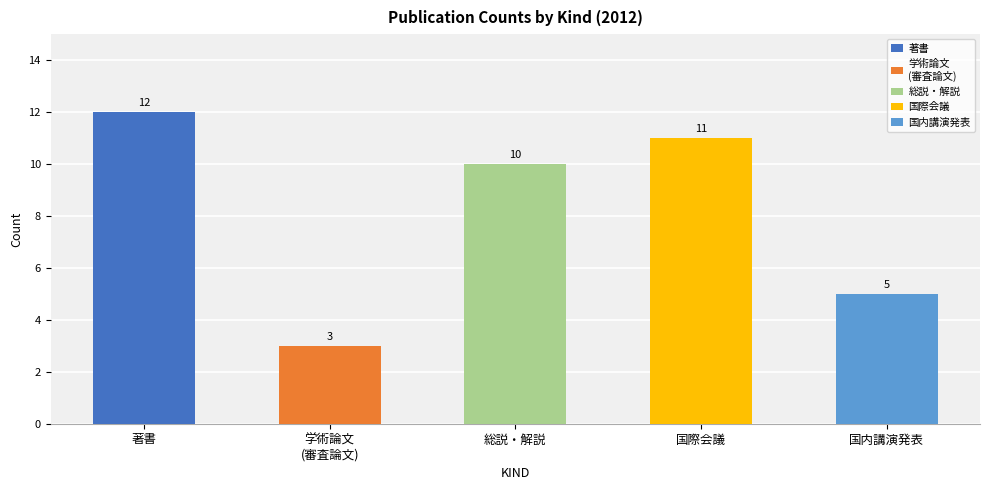

Does the chart contain stacked bars?

No